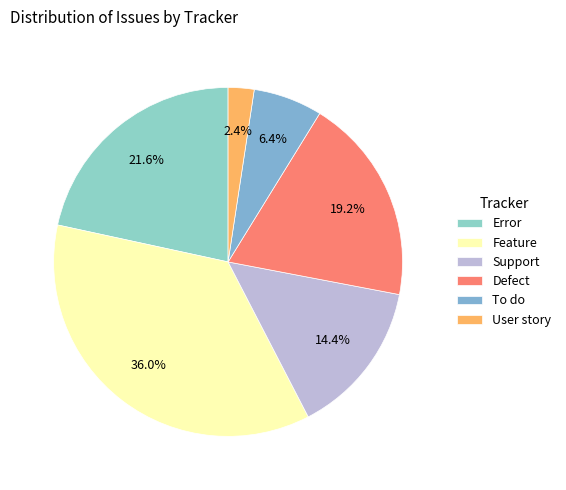

To the nearest percent, what is the difference between the largest and smallest slice percentages?

34%